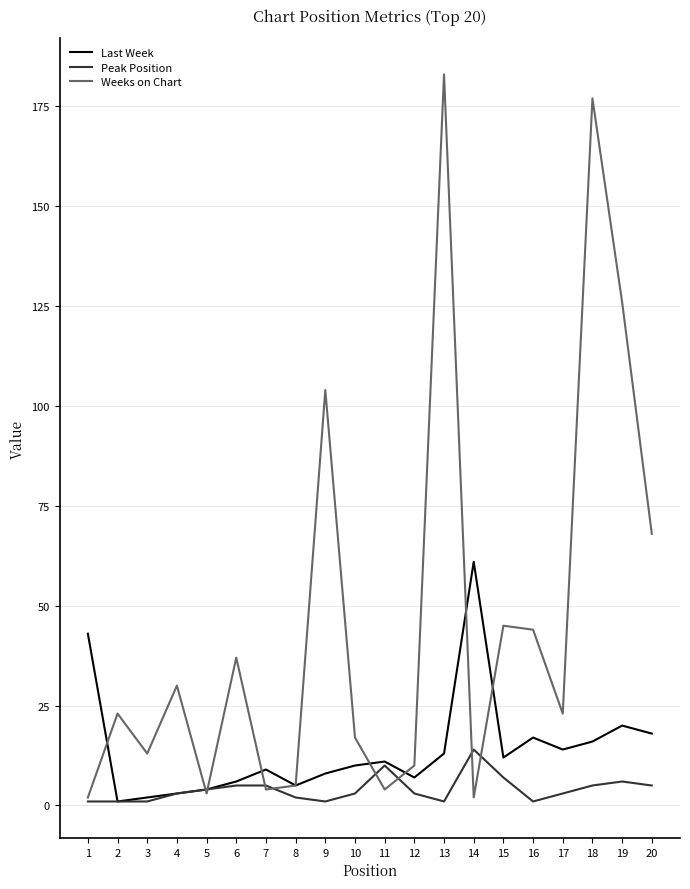

Rank the series by their maximum value, from highest to lowest.

Weeks on Chart, Last Week, Peak Position